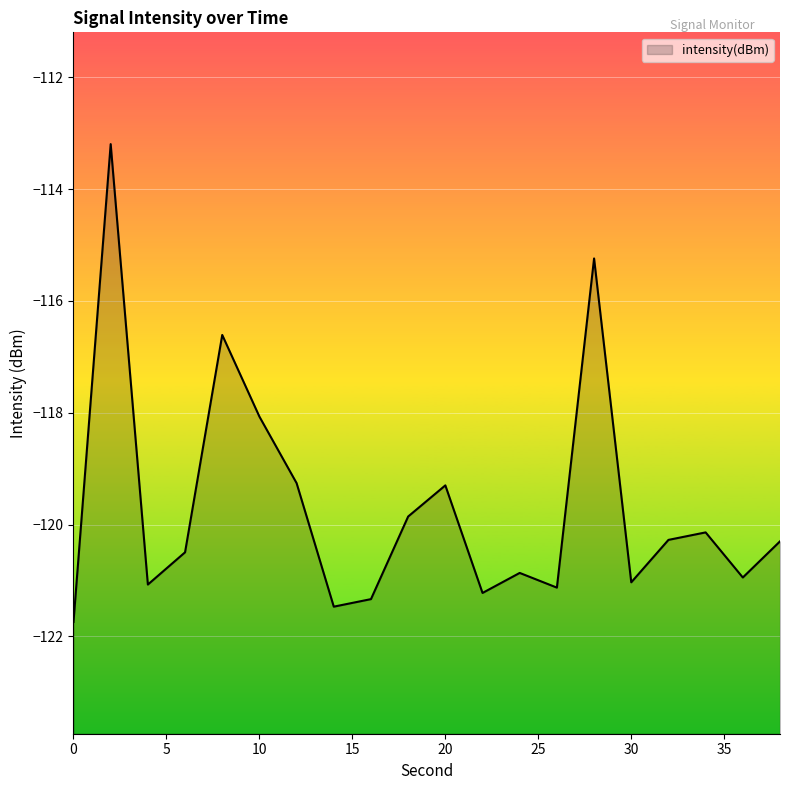

What is the sum of all values?

-2393.6